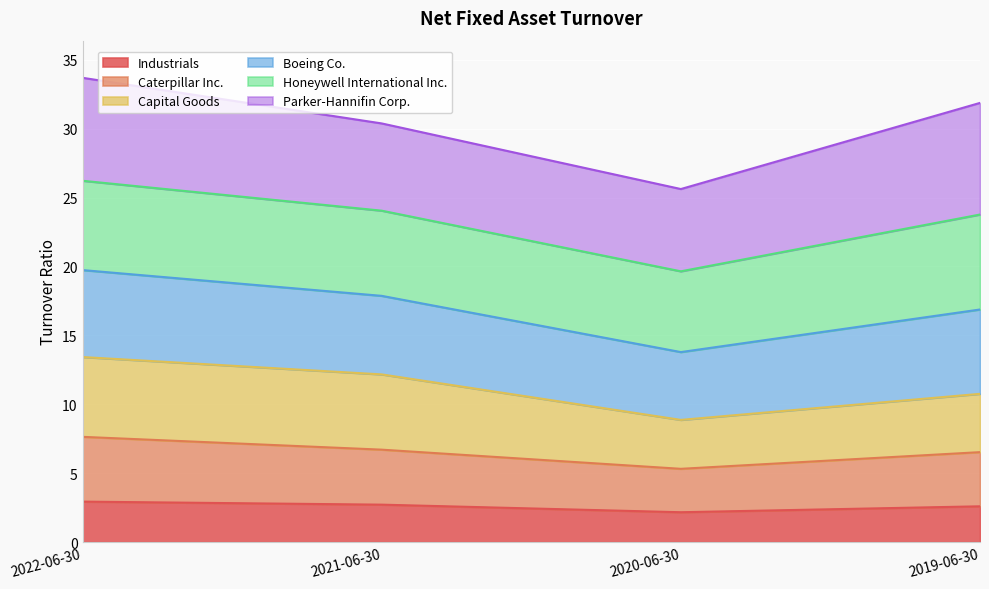

What is the total value across all series at 2020-06-30?

25.6